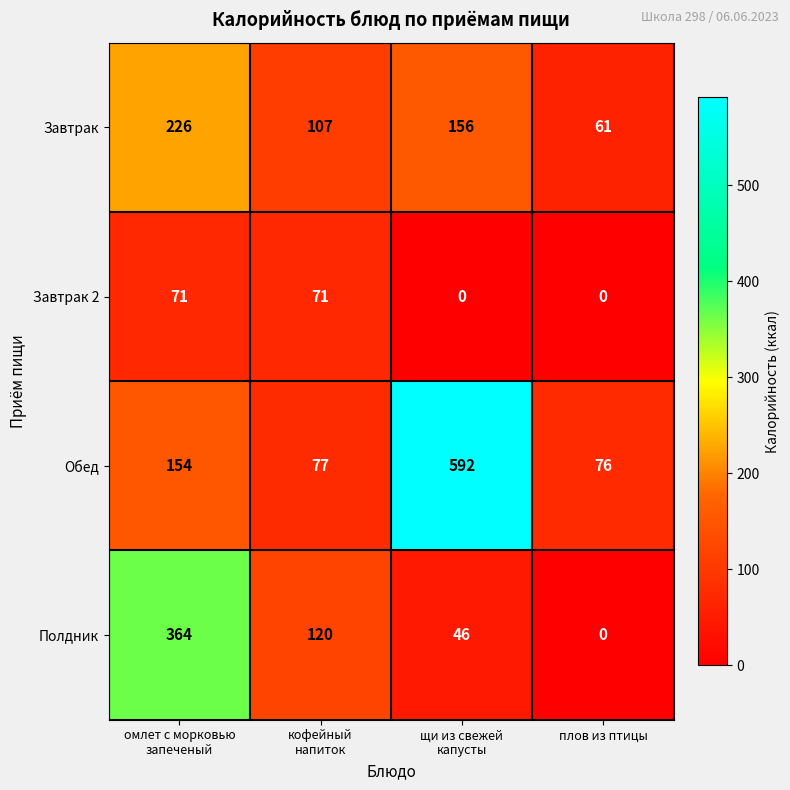

At which category does the chart reach its peak across all series?

щи из свежей
капусты